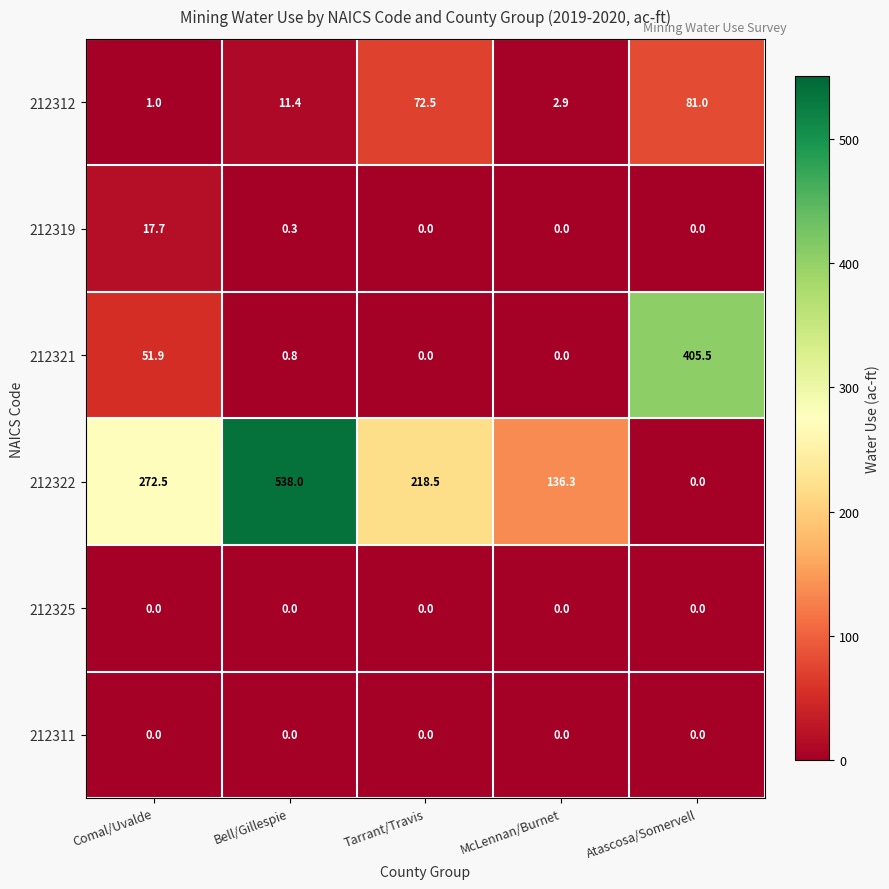

What is the maximum value shown in the chart?

538.0